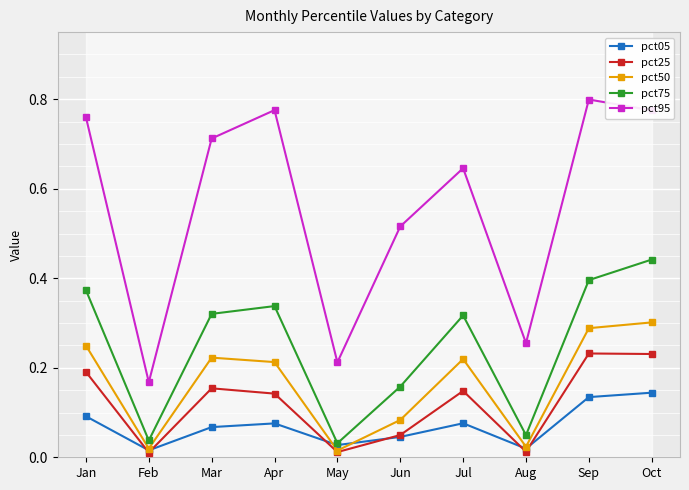

Is the value of pct75 at May greater than the value of pct05 at Jun?

No